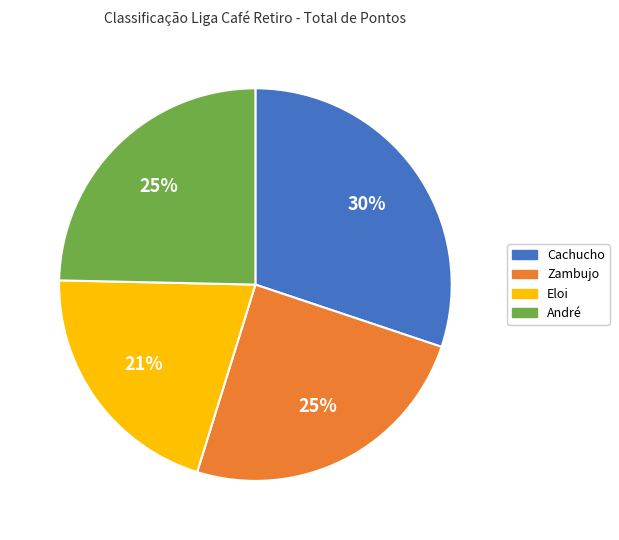

To the nearest percent, what is the average slice percentage?

25%